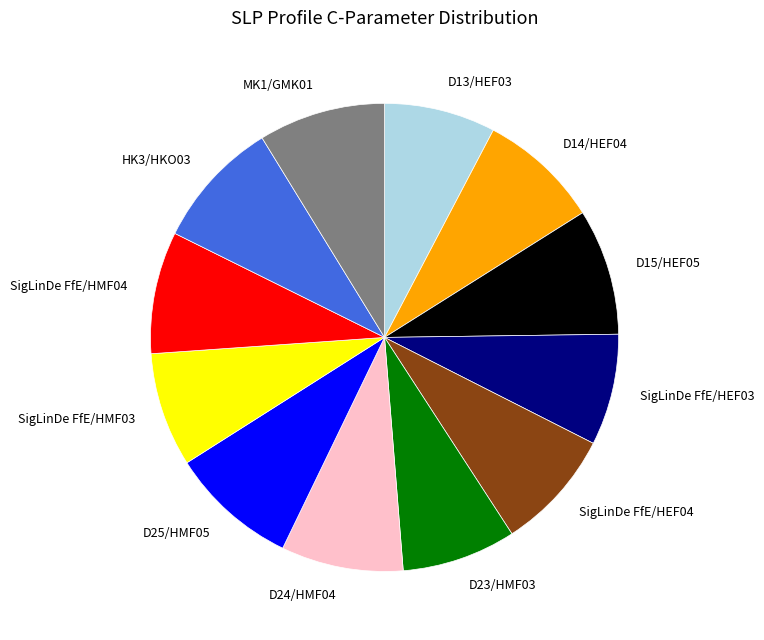

What is the ratio of the value at D24/HMF04 to the value at D14/HEF04?

1.0